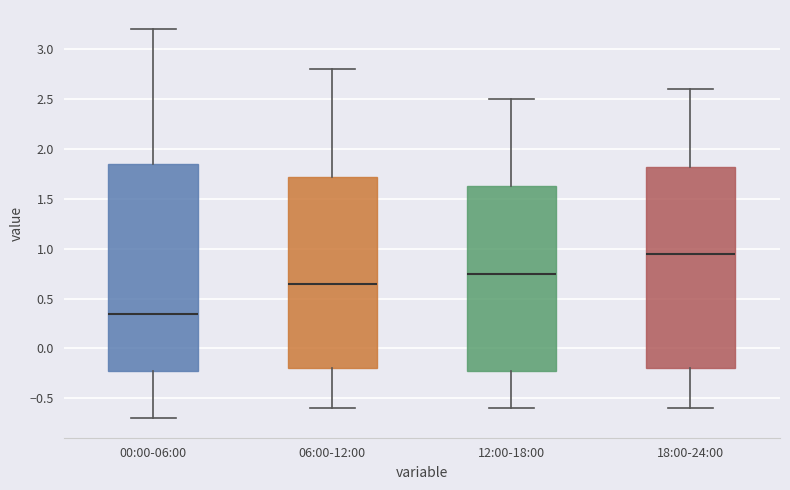

Which box has the highest median line?

18:00-24:00